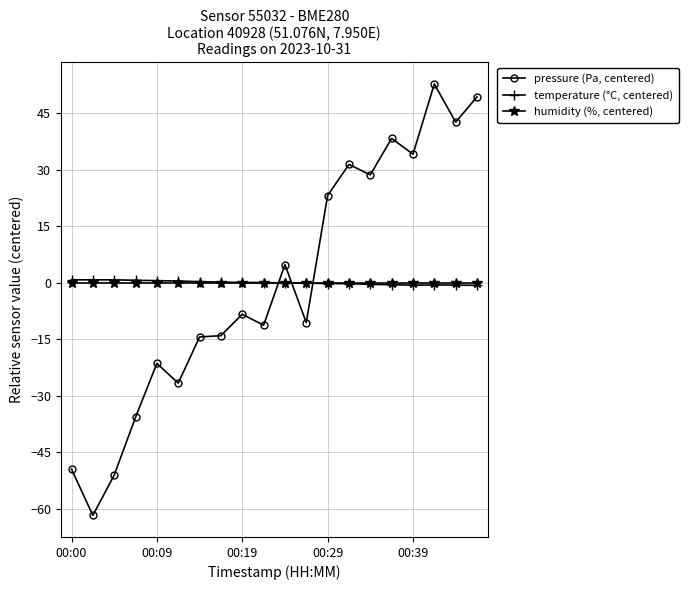

How many times do temperature (°C, centered) and pressure (Pa, centered) cross each other?

3